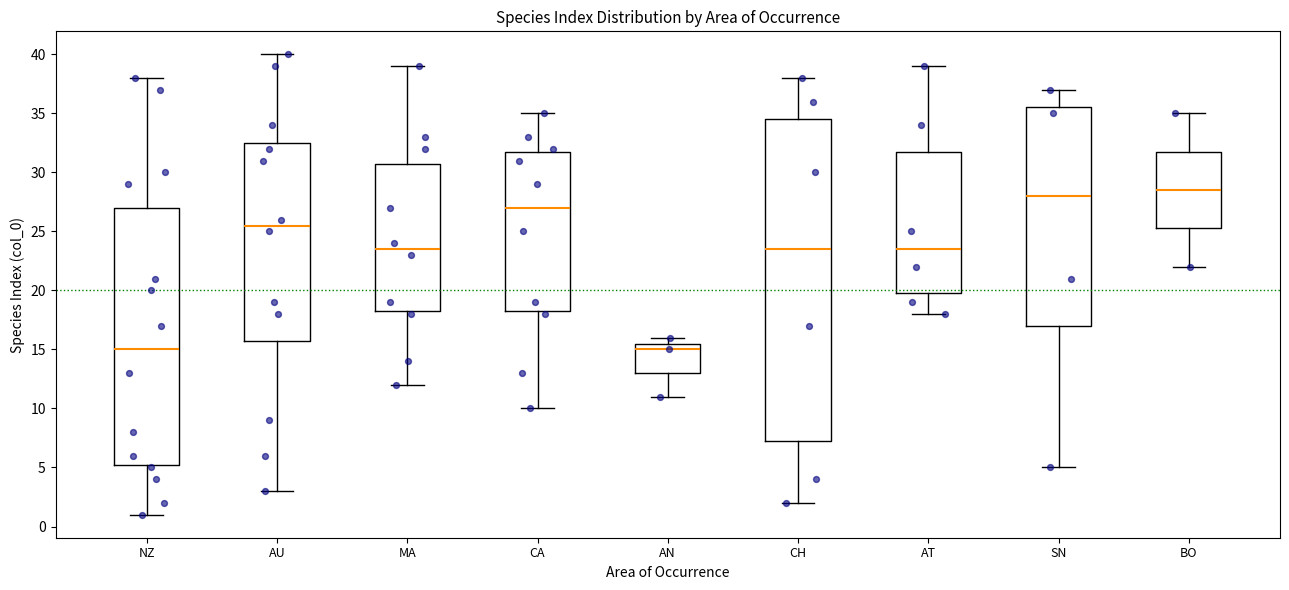

Where is the upper edge of the box for AT on the y-axis? The values are not printed on the chart, so give them approximately, as read against the axis.

32.0